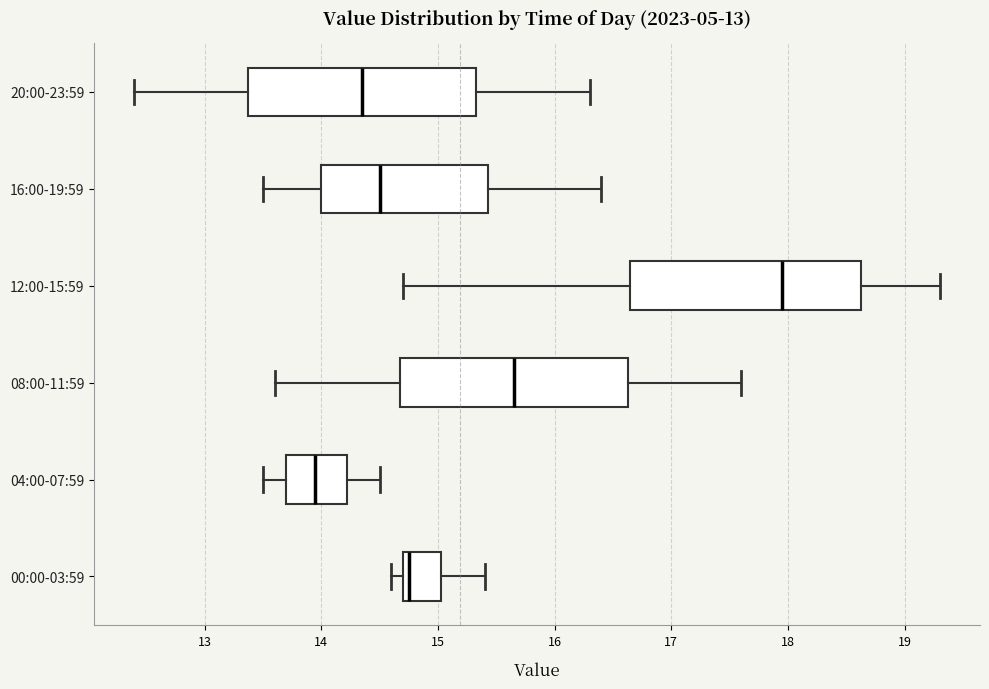

Reading bottom to top, read every box against the x-axis: the position of its median line, the range the box covers, and the ends of its whiskers. The values are not printed on the chart, so give them approximately, as read against the axis.

00:00-03:59: median 14.8, box 14.7 to 15.0, whiskers 14.6 to 15.4
04:00-07:59: median 14.0, box 13.7 to 14.2, whiskers 13.5 to 14.5
08:00-11:59: median 15.7, box 14.7 to 16.6, whiskers 13.6 to 17.6
12:00-15:59: median 18.0, box 16.7 to 18.6, whiskers 14.7 to 19.3
16:00-19:59: median 14.5, box 14.0 to 15.4, whiskers 13.5 to 16.4
20:00-23:59: median 14.4, box 13.4 to 15.3, whiskers 12.4 to 16.3